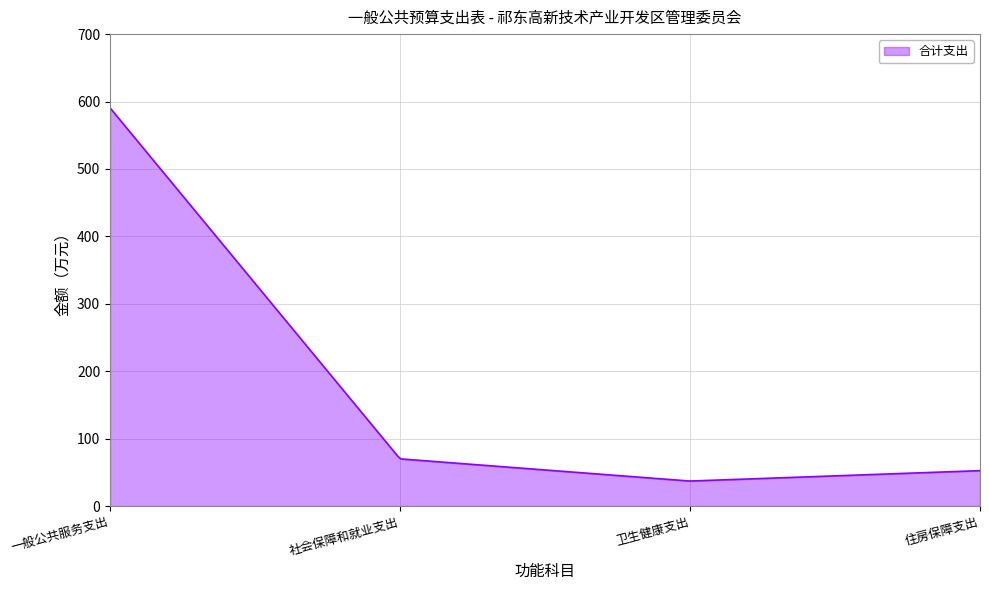

What is the difference between the maximum and minimum values?

553.6